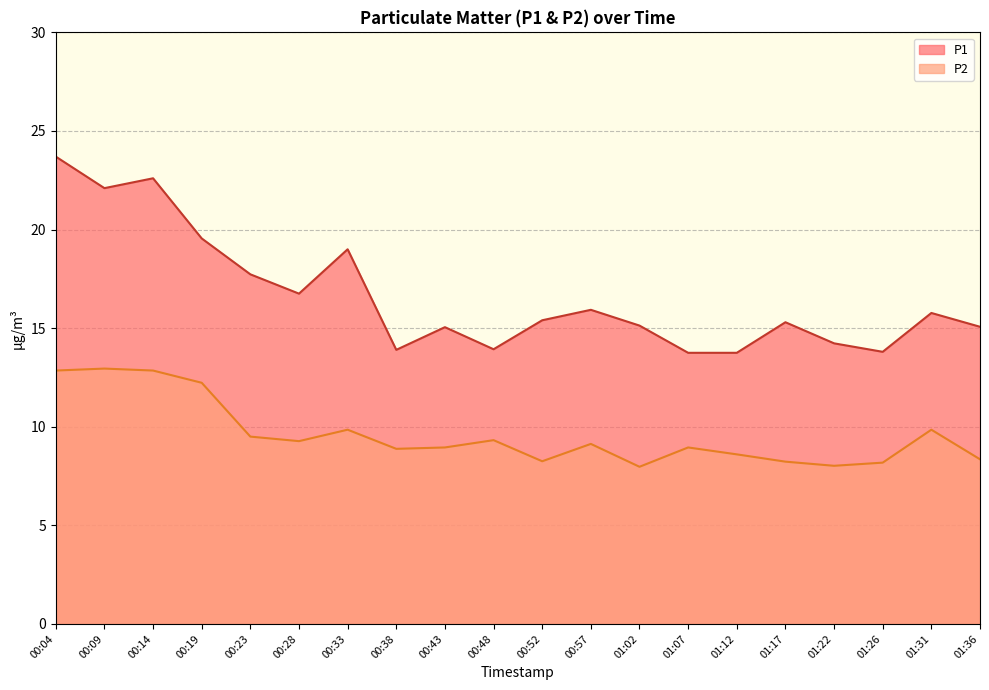

What is the maximum value for P1?

23.7